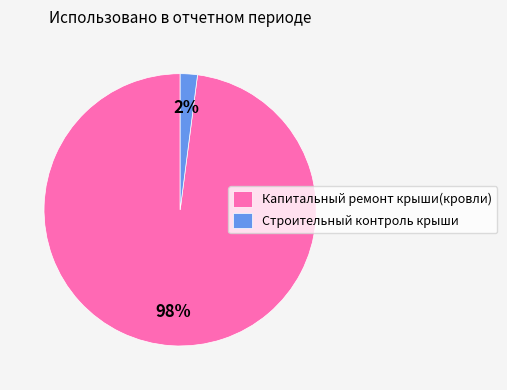

Which has a higher value, Строительный контроль крыши or Капитальный ремонт крыши(кровли)?

Капитальный ремонт крыши(кровли)